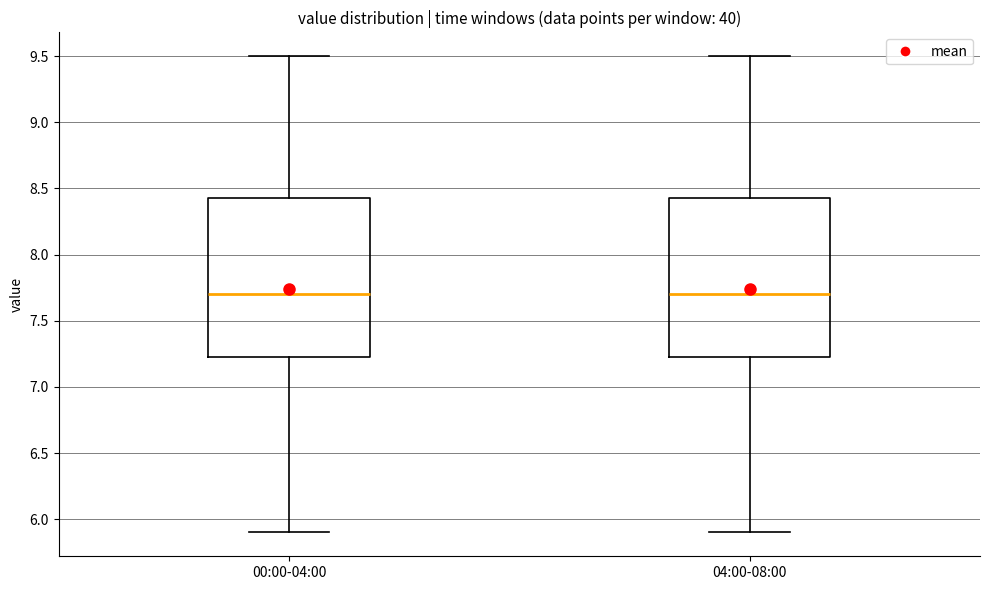

Reading left to right, transcribe this box plot: for each box, give where its median line is, the range the box spans, and where its two whiskers end, as read against the y-axis. The values are not printed on the chart, so give them approximately, as read against the axis.

00:00-04:00: median 7.70, box 7.25 to 8.45, whiskers 5.90 to 9.50
04:00-08:00: median 7.70, box 7.25 to 8.45, whiskers 5.90 to 9.50